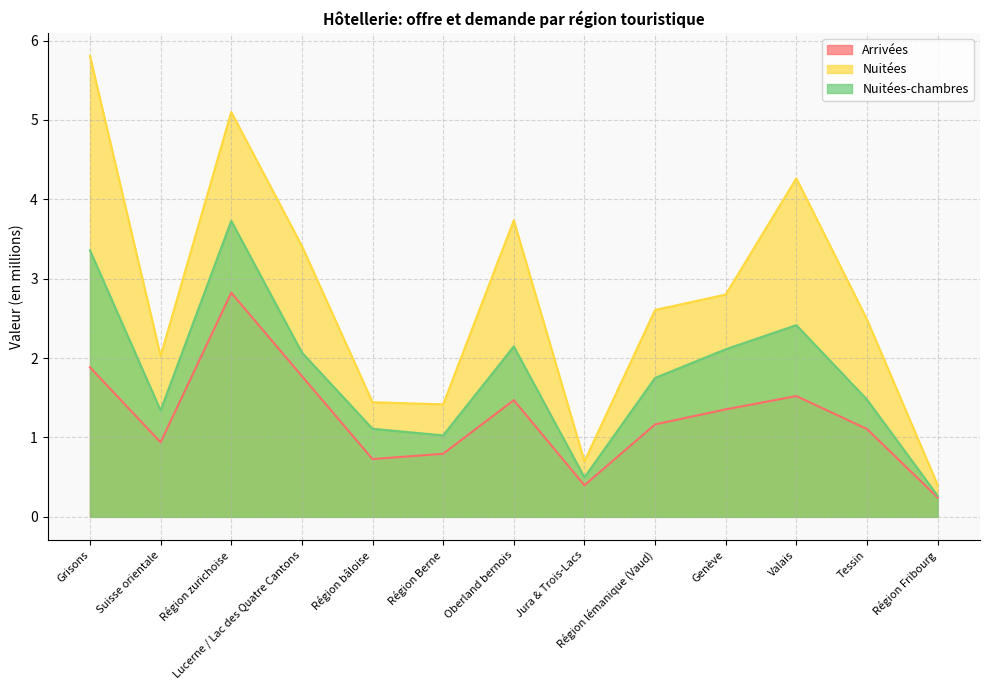

True or false: Arrivées and Nuitées-chambres intersect in this chart.

False